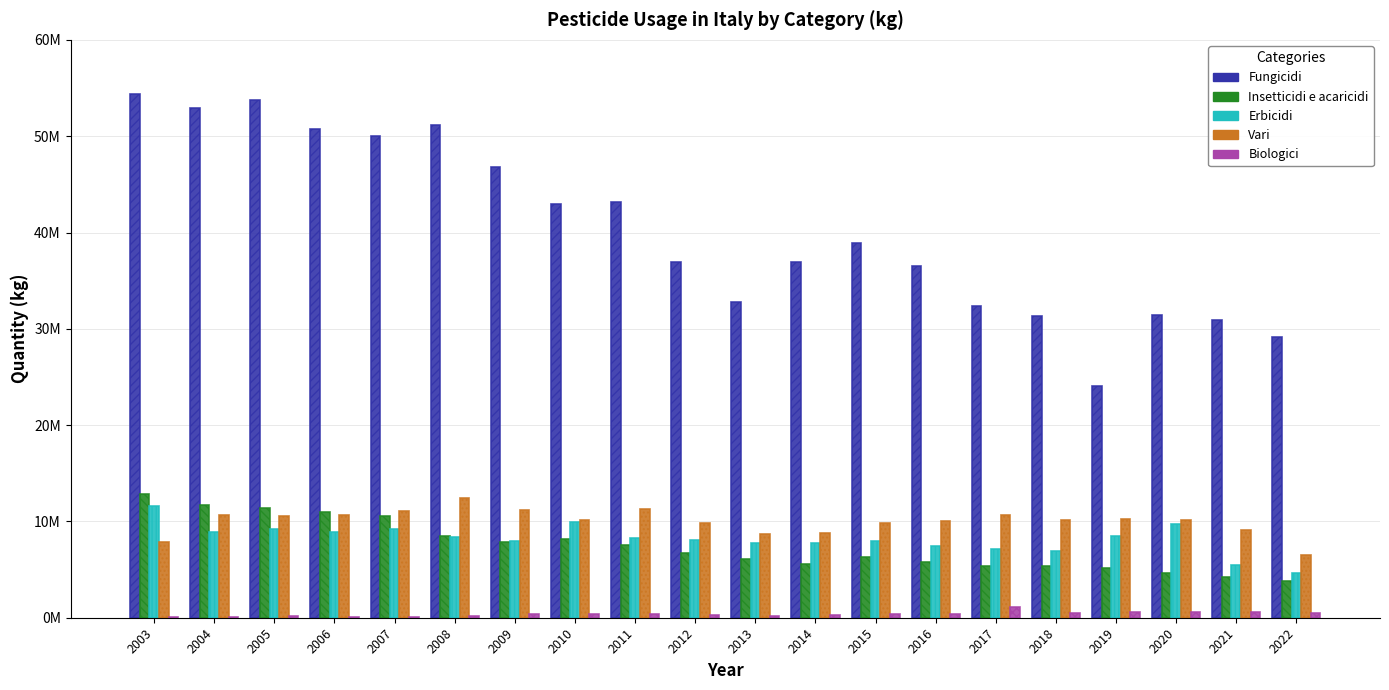

True or false: Vari has a value of 3220592 at 2010.

False